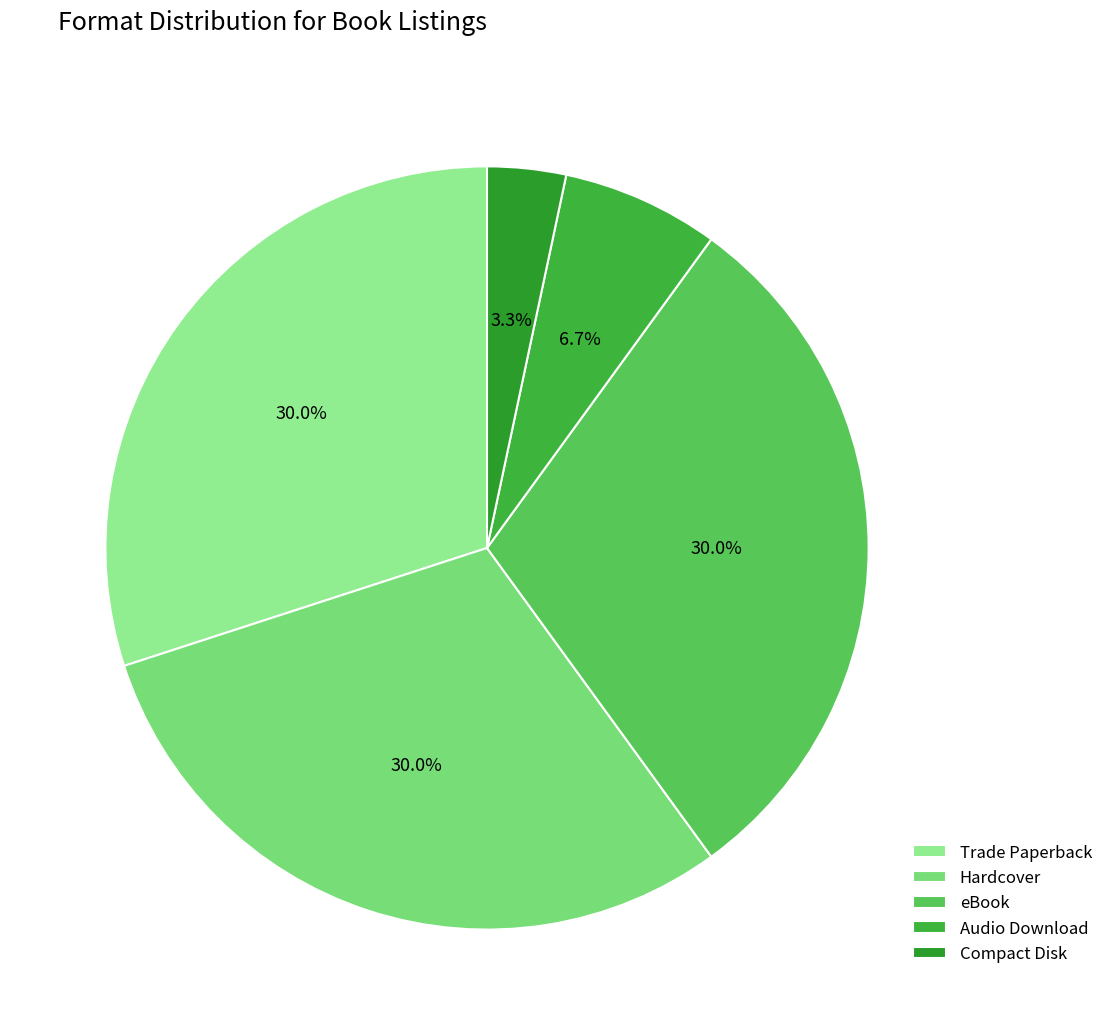

To the nearest percent, what is the average slice percentage?

20%